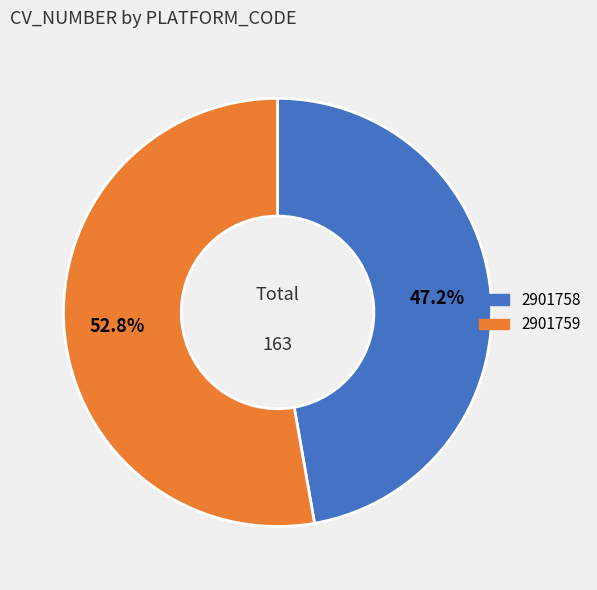

Count the number of slices in the pie.

2